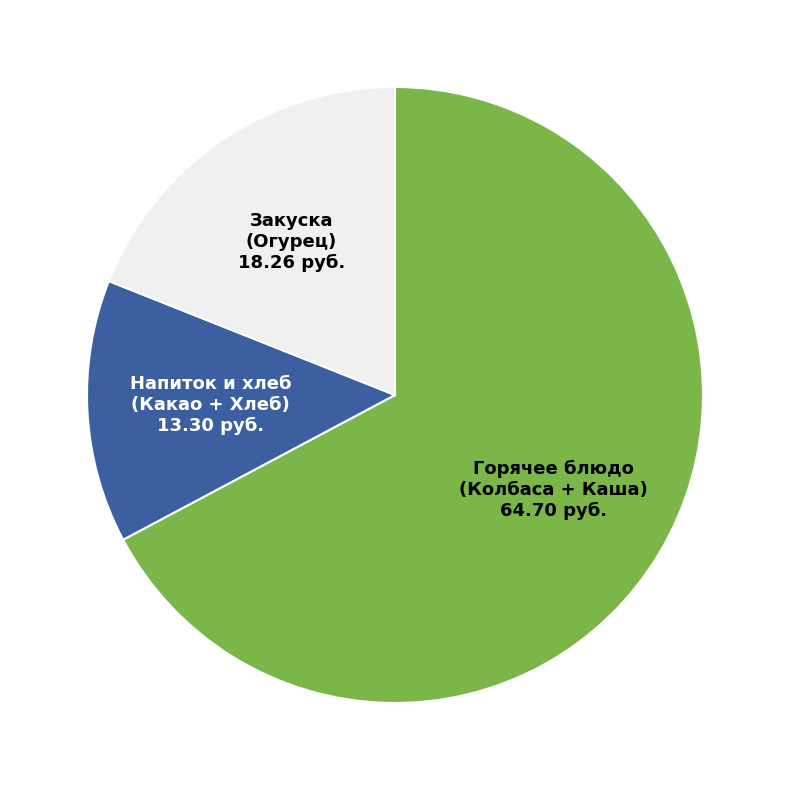

Which slice is the smallest?

Напиток и хлеб